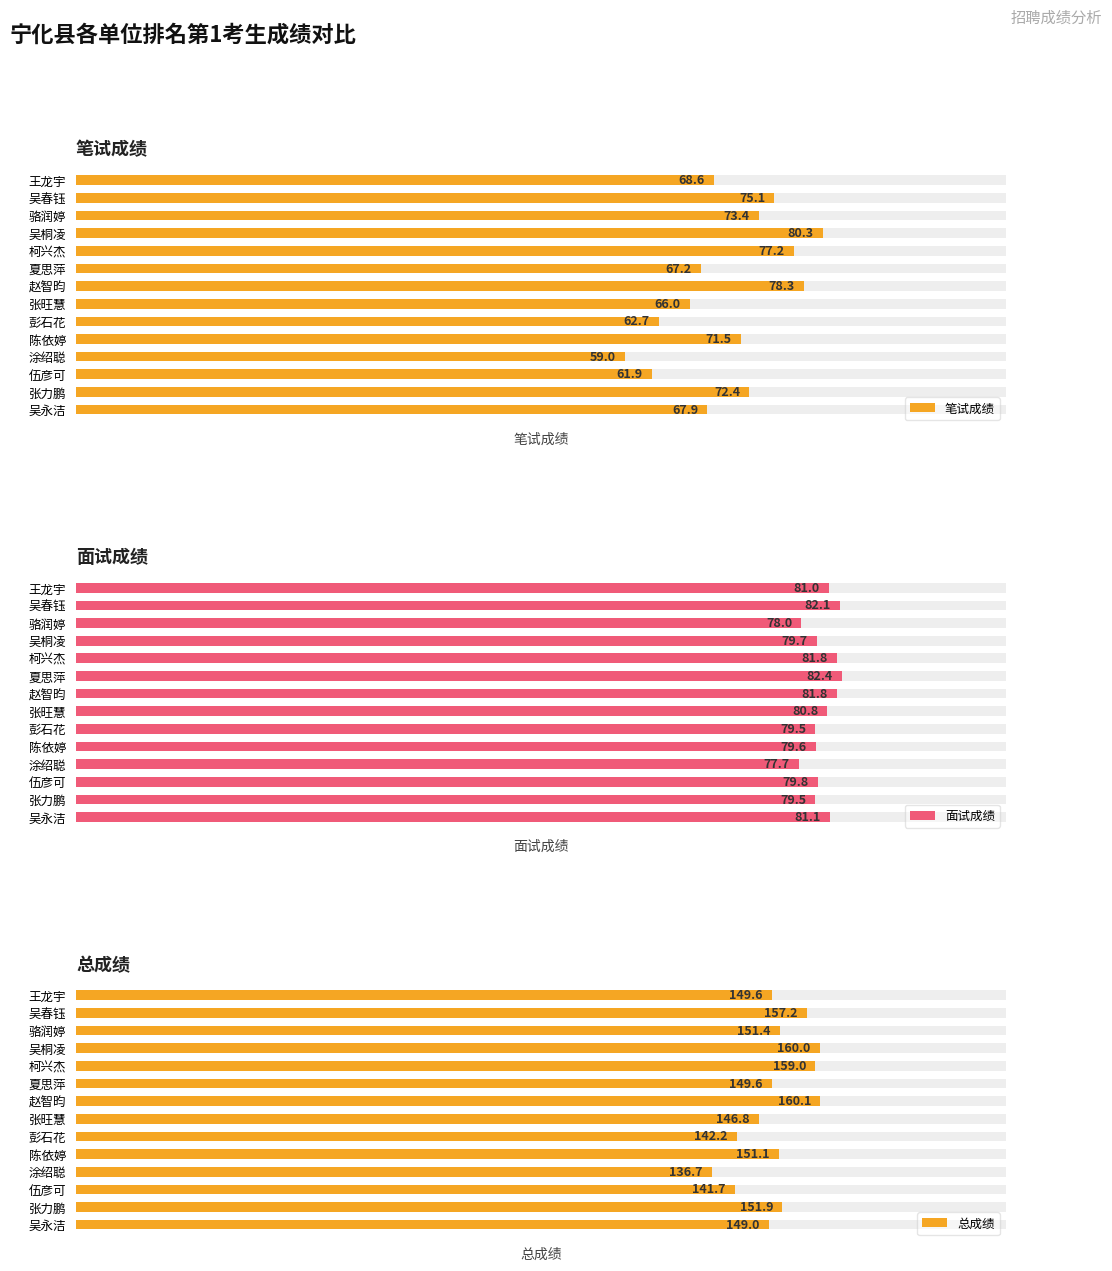

How many groups of bars are there?

14